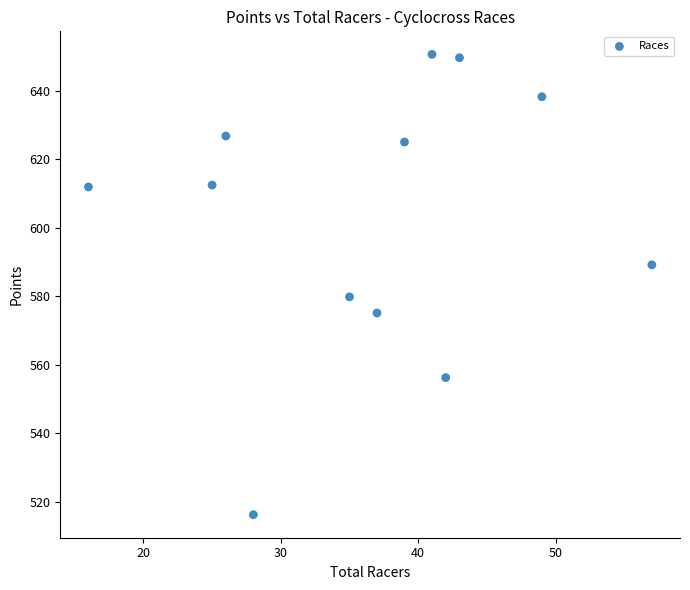

What is the range of X values (max minus min)?

41.0